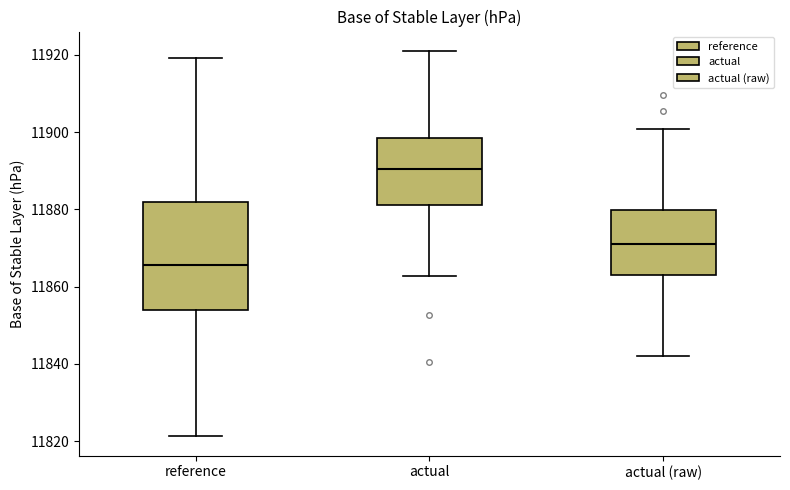

Reading left to right, read every box against the y-axis: the position of its median line, the range the box covers, and the ends of its whiskers. The values are not printed on the chart, so give them approximately, as read against the axis.

reference: median 11866, box 11854 to 11882, whiskers 11822 to 11920
actual: median 11890, box 11882 to 11898, whiskers 11862 to 11922
actual (raw): median 11872, box 11864 to 11880, whiskers 11842 to 11900